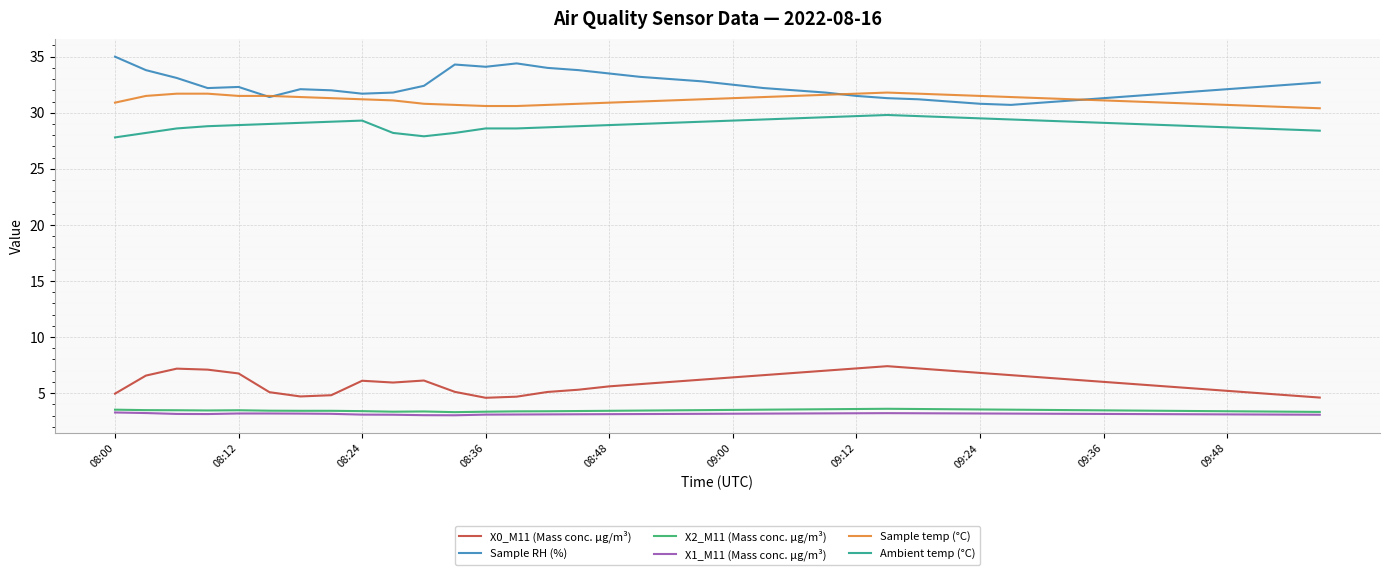

What is the minimum value for Ambient temp (°C)?

27.8